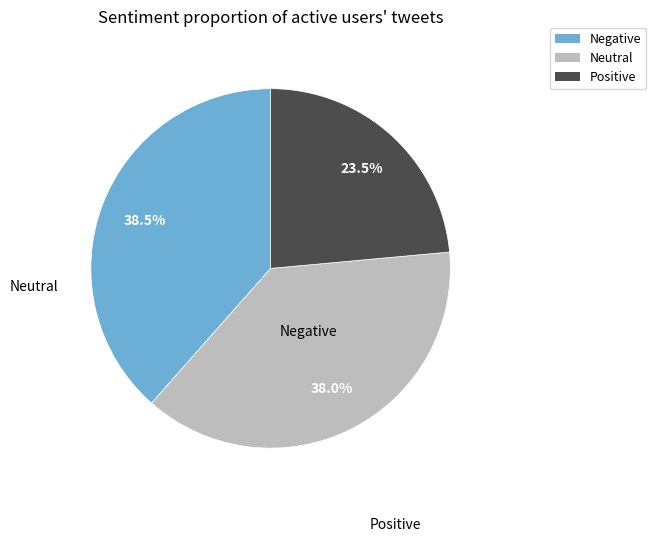

Does any single category account for the majority?

No